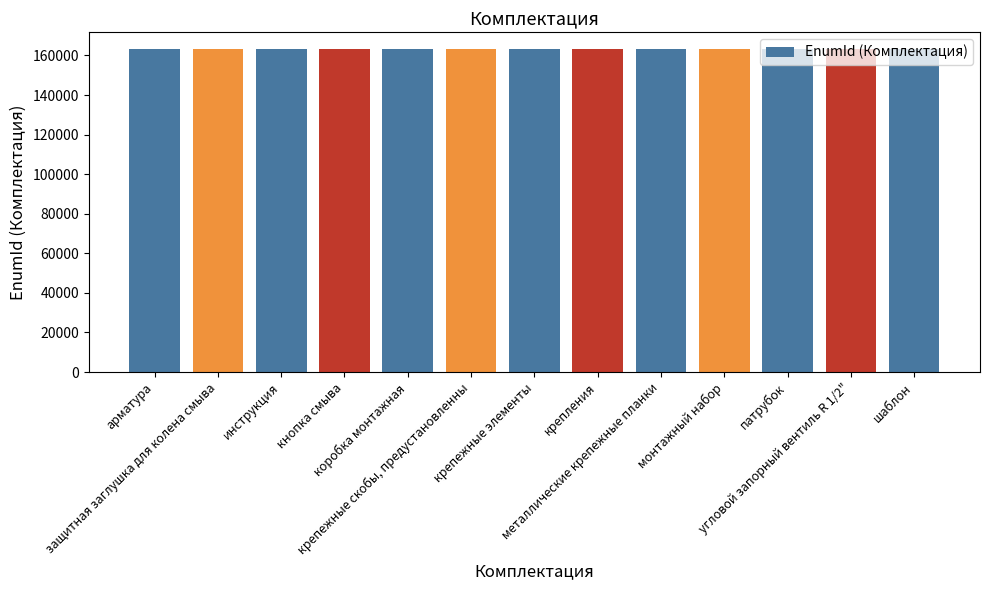

Are the bars grouped side by side (vs. stacked)?

No